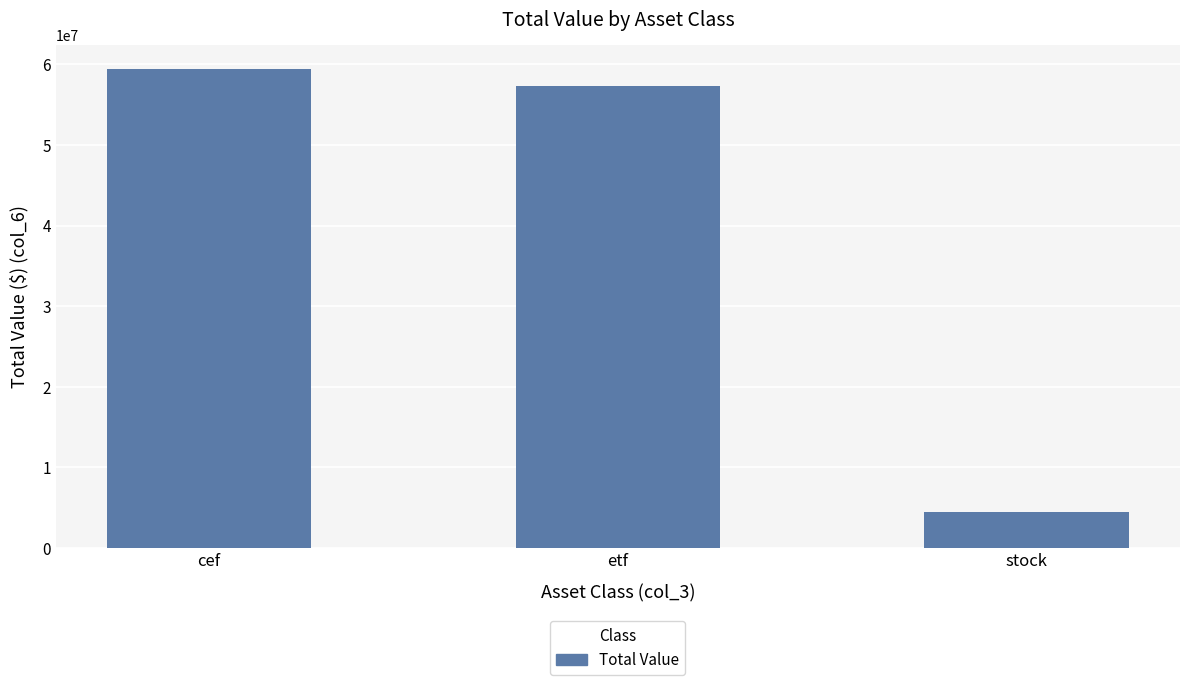

The value at stock is 4452608. True or false?

True